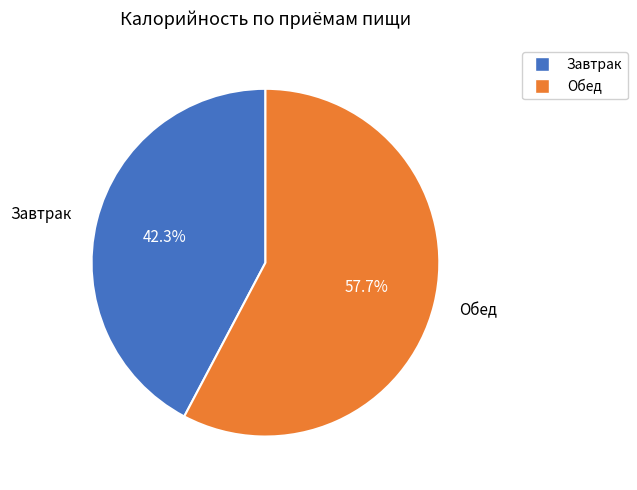

Between Обед and Завтрак, which is larger?

Обед